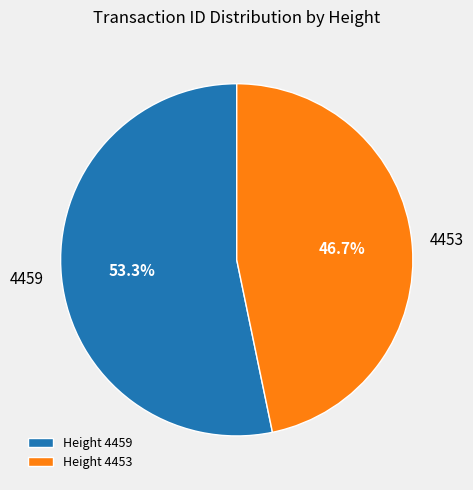

To the nearest percent, what is the average slice percentage?

50%